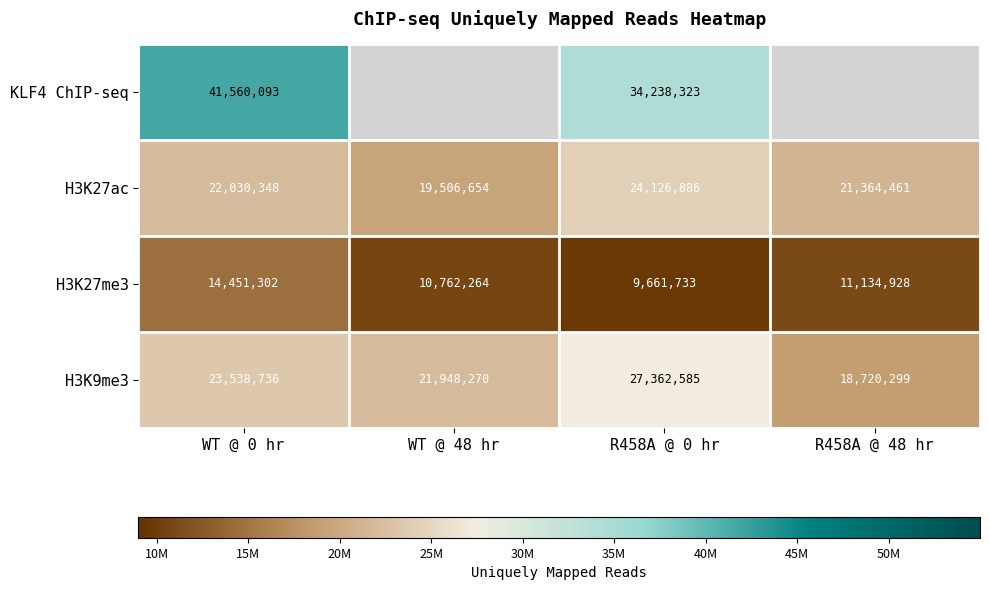

What is the difference between the maximum and minimum values in the H3K9me3 series?

8642286